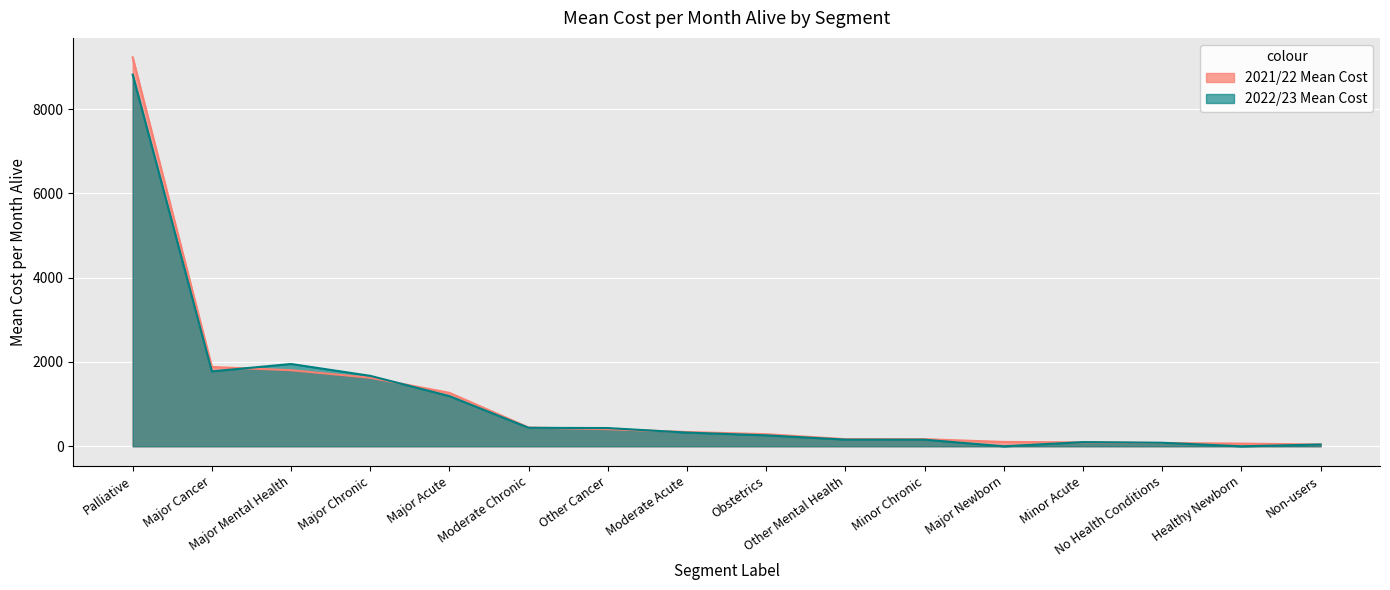

What is the sum of the 2021/22 Mean Cost values at Palliative and Major Newborn?

9330.1